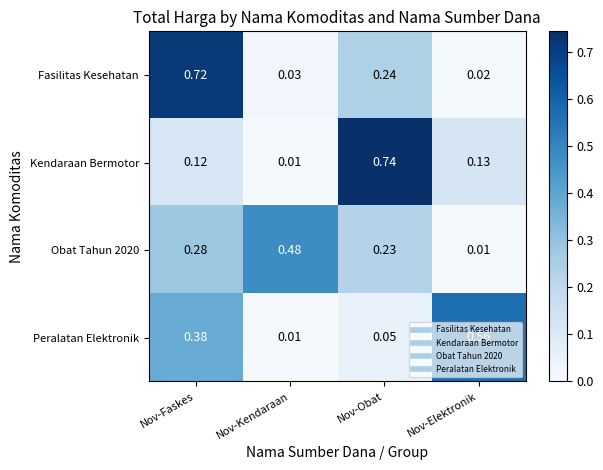

Is the value of Peralatan Elektronik at Nov-Obat greater than the value of Kendaraan Bermotor at Nov-Obat?

No